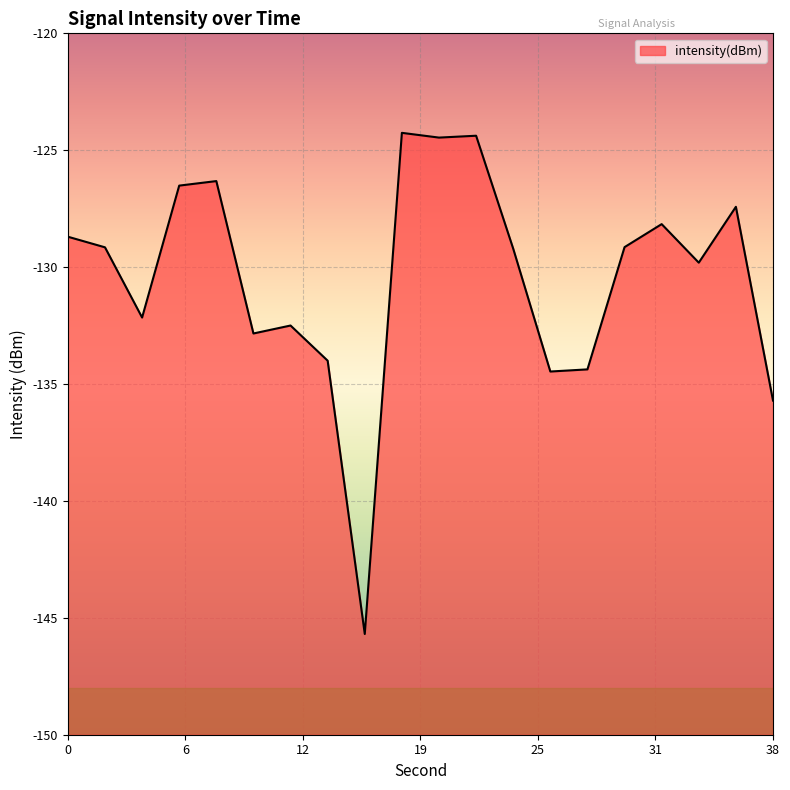

What is the change in value from 4 to 18?

+7.9